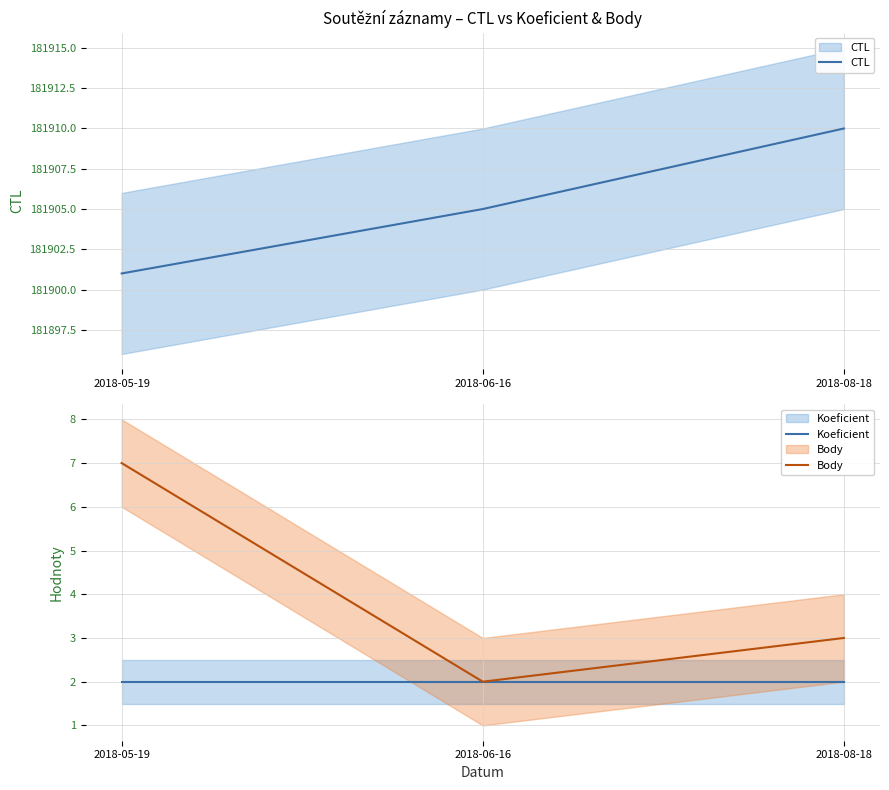

What is the difference between the second highest and minimum values in the CTL series?

4